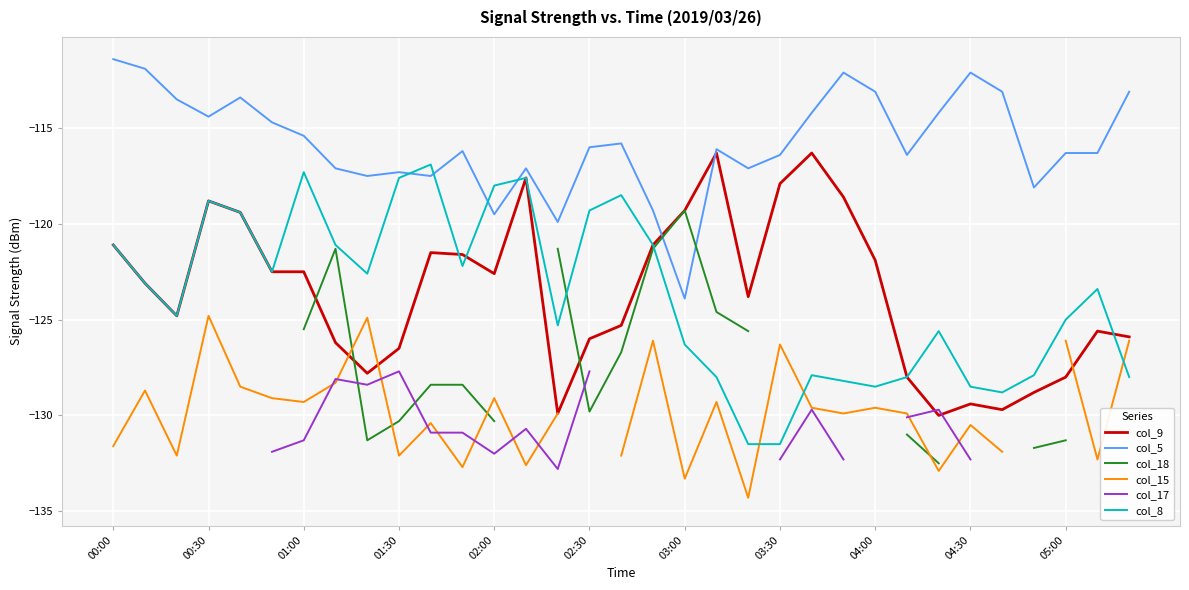

Which series has the widest spread of values?

col_8